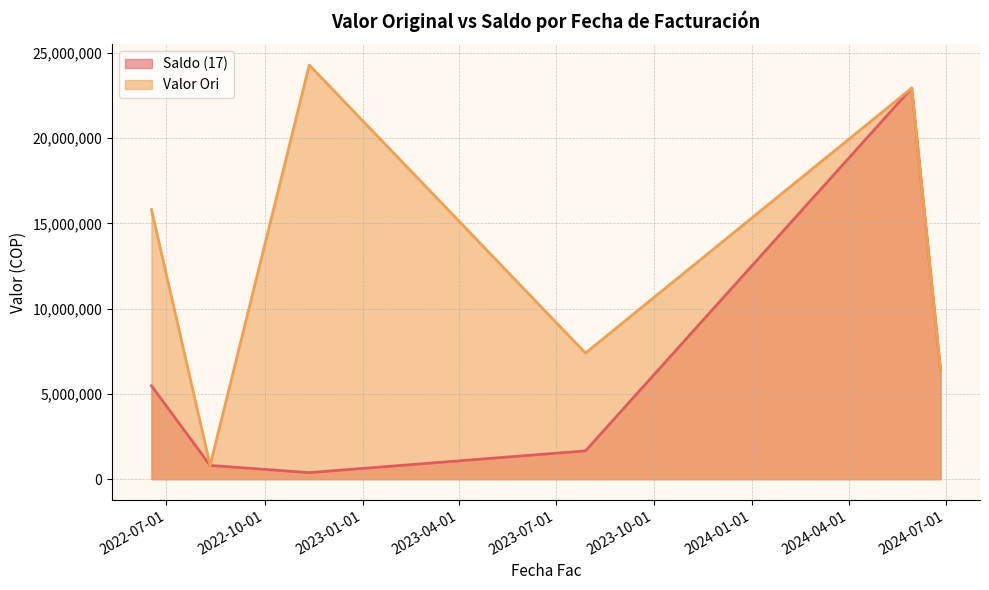

True or false: Saldo (17) has a value of 10963251 at 2024-06-26.

False